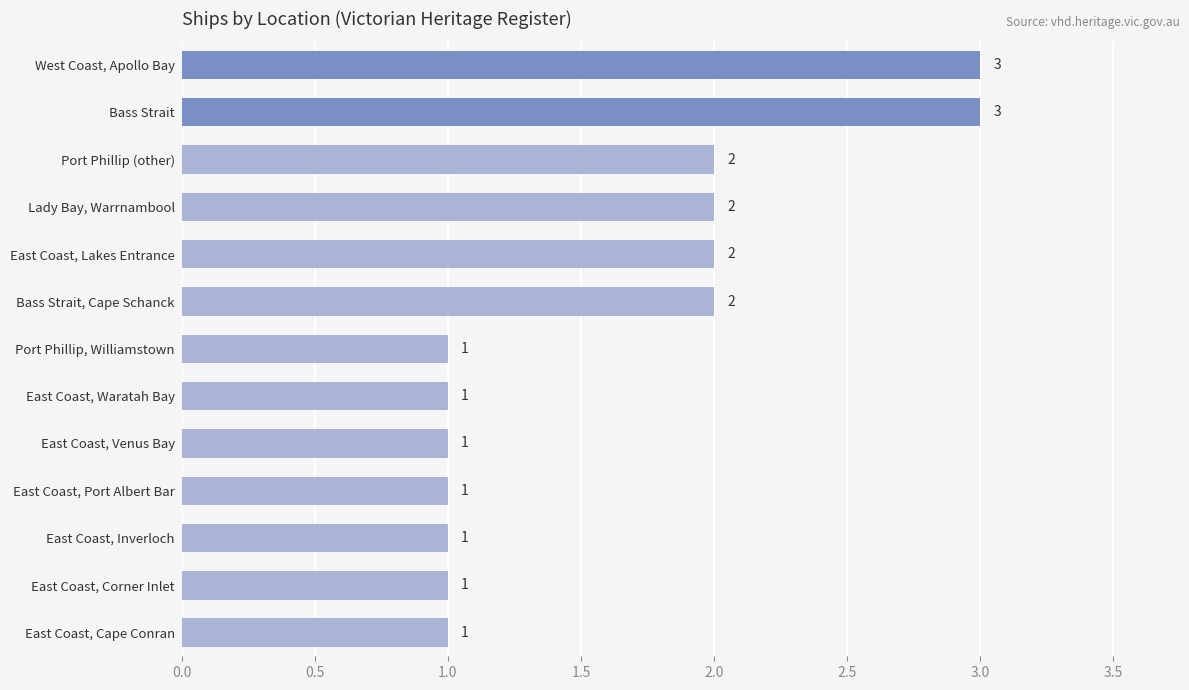

The chart shows a value of 1 at Bass Strait, Cape Schanck. True or false?

False